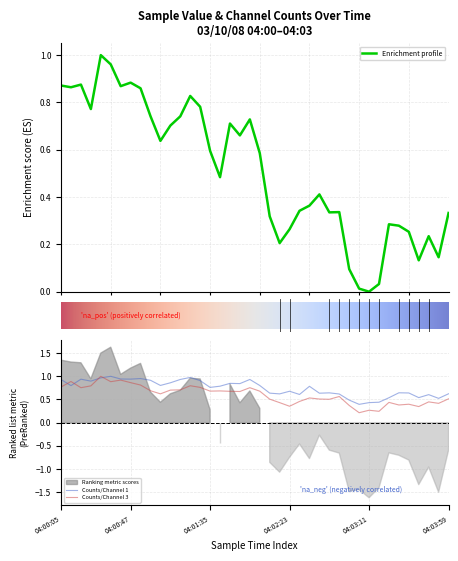

How many lines are shown in the chart?

3